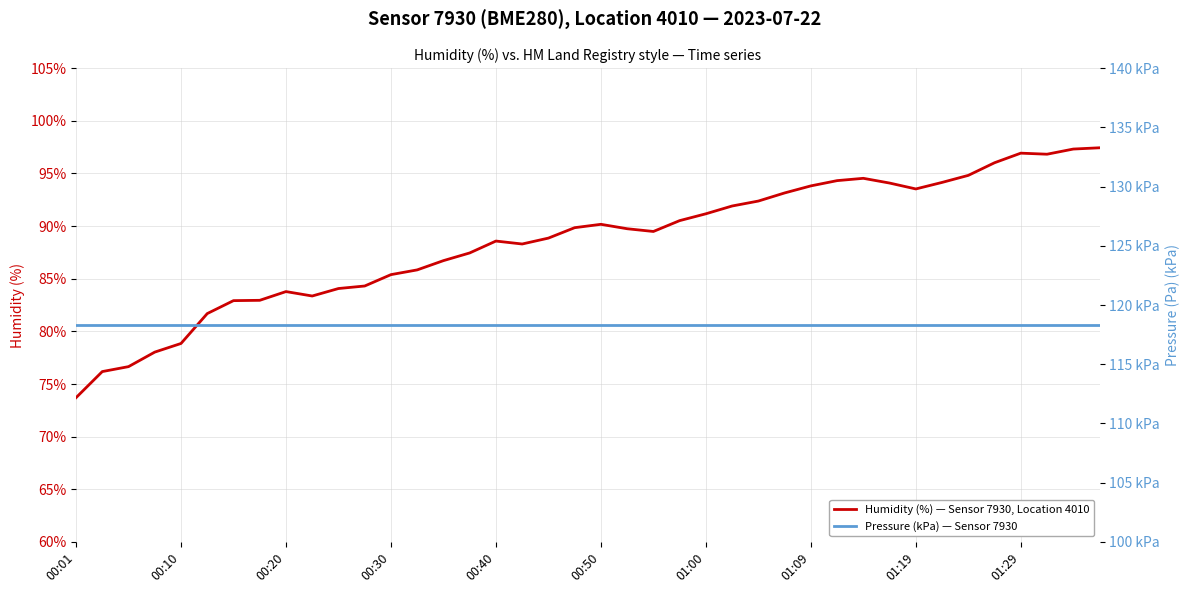

Is it true that Humidity (%) — Sensor 7930, Location 4010 equals 117.1 at 00:40?

False